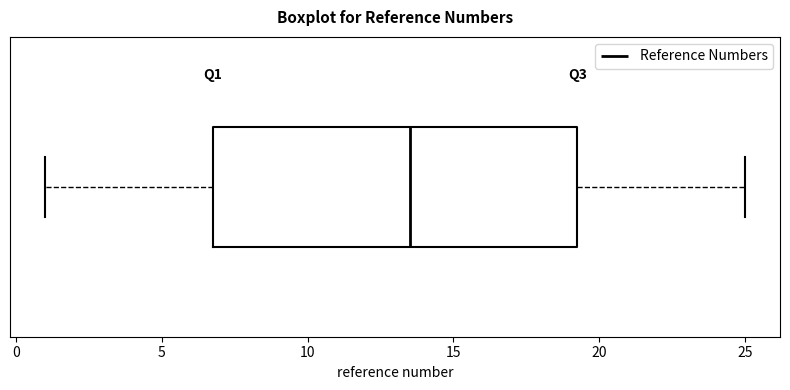

Read this box plot against the x-axis: the position of the median line, the range covered by the box, and the ends of both whiskers. The values are not printed on the chart, so give them approximately, as read against the axis.

median 13.5, box 7.0 to 19.5, whiskers 1.0 to 25.0